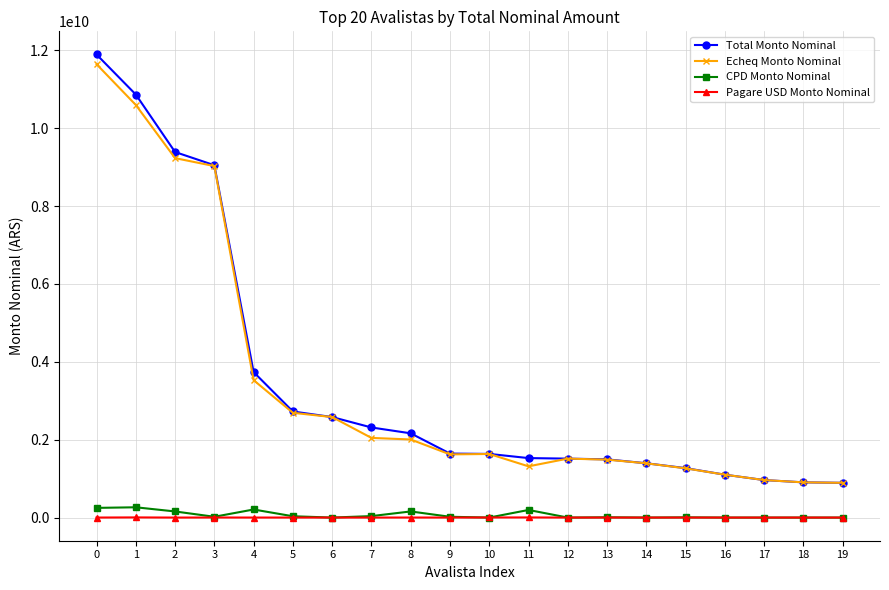

Is the value of CPD Monto Nominal at 10 greater than the value of Total Monto Nominal at 13?

No